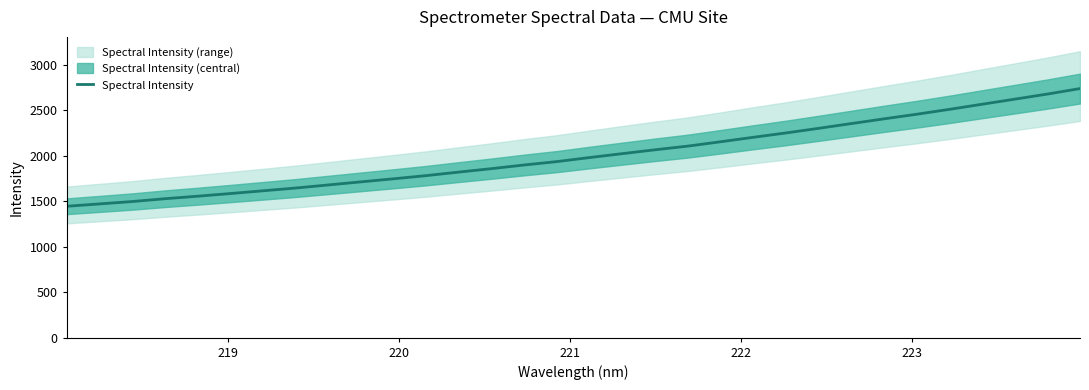

Count the number of categories in the chart.

32